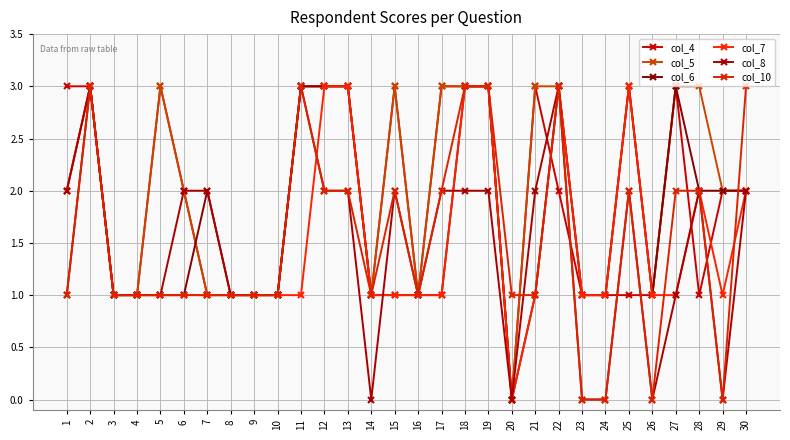

Which label corresponds to the largest value in the chart?

1